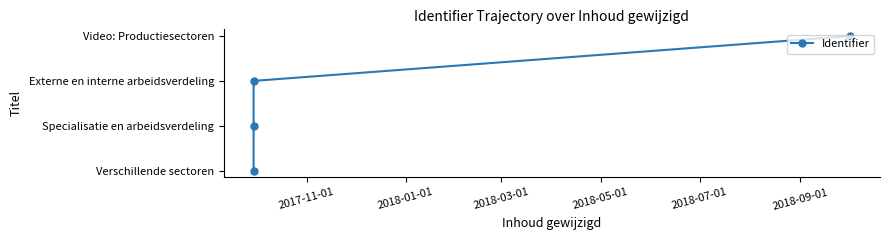

How many lines are shown in the chart?

1